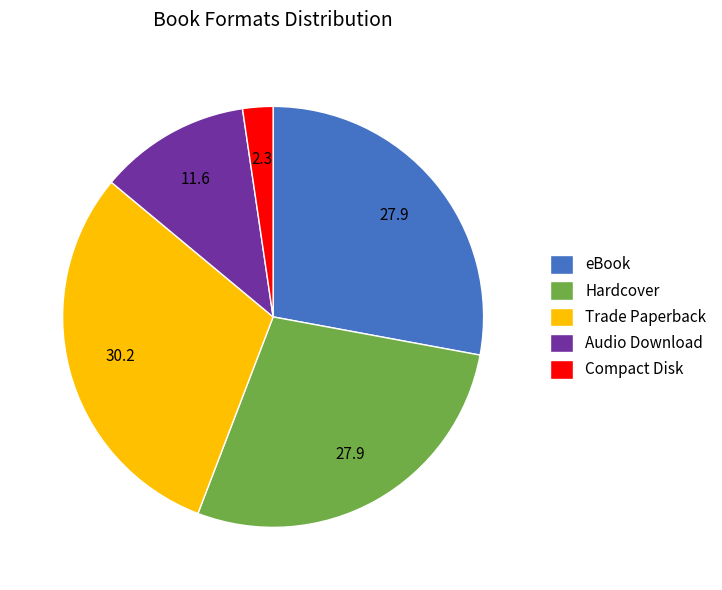

Do eBook and Audio Download together represent more than half of the pie?

No